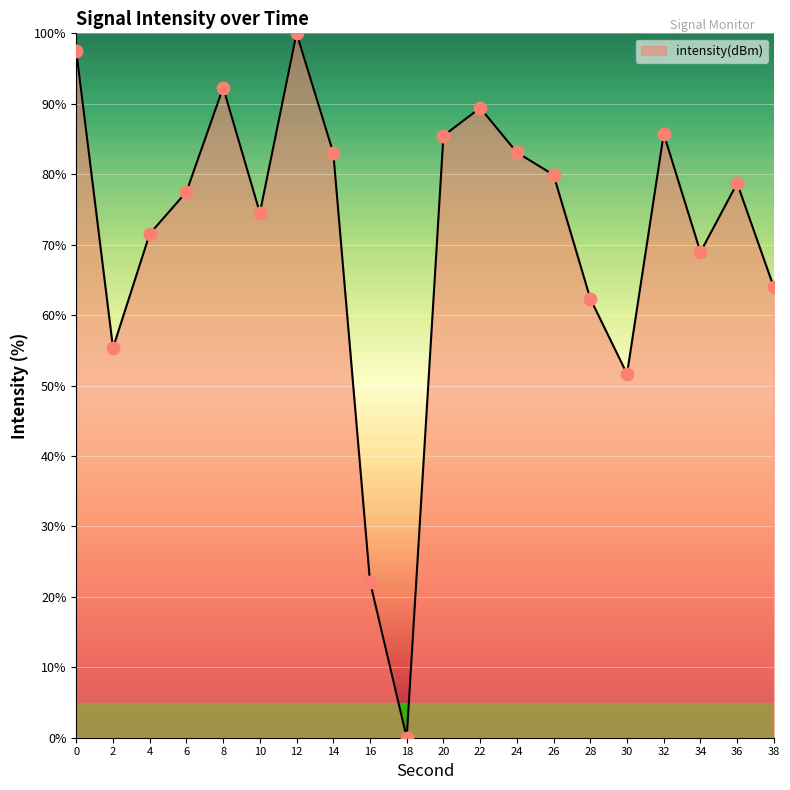

Which has a higher value, 36 or 10?

36